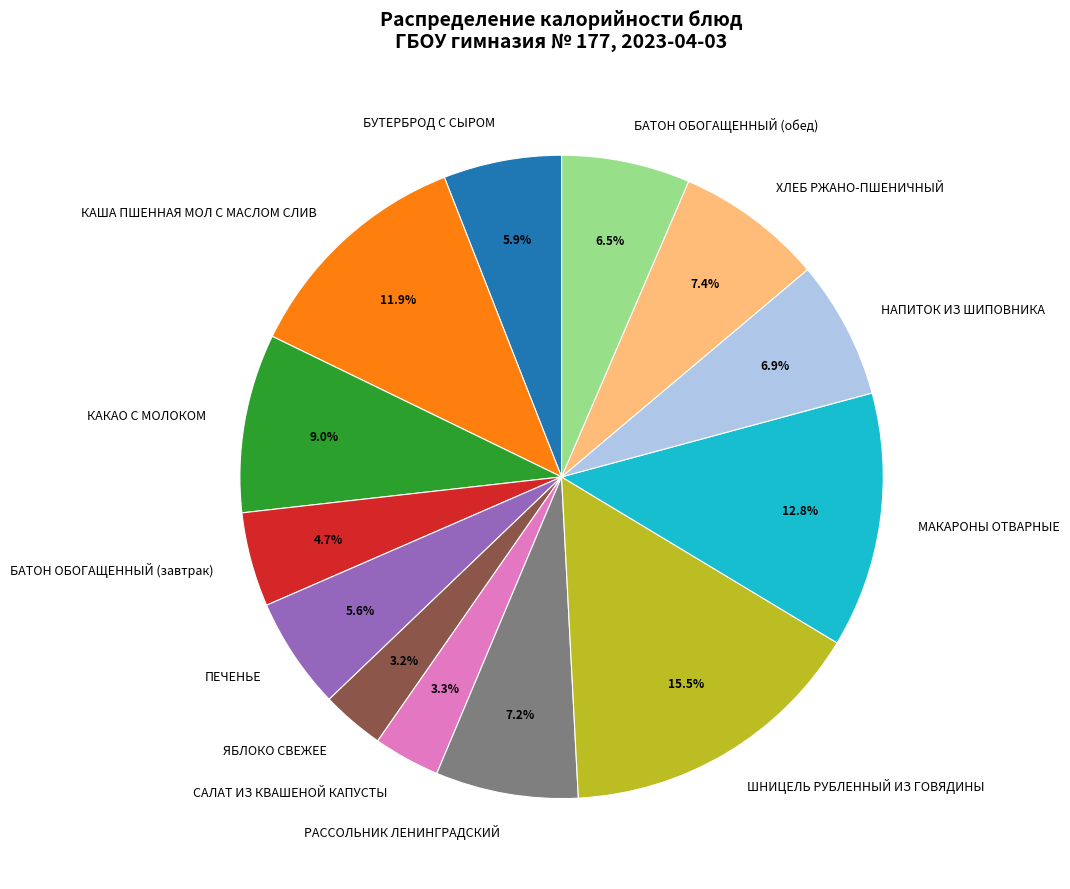

Count the number of slices in the pie.

13